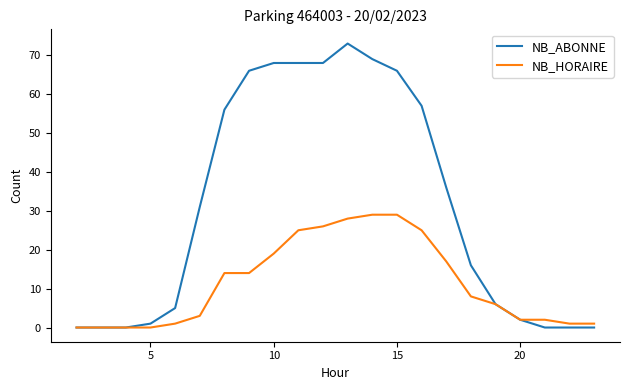

List the series in order of their overall mean, highest first.

NB_ABONNE, NB_HORAIRE